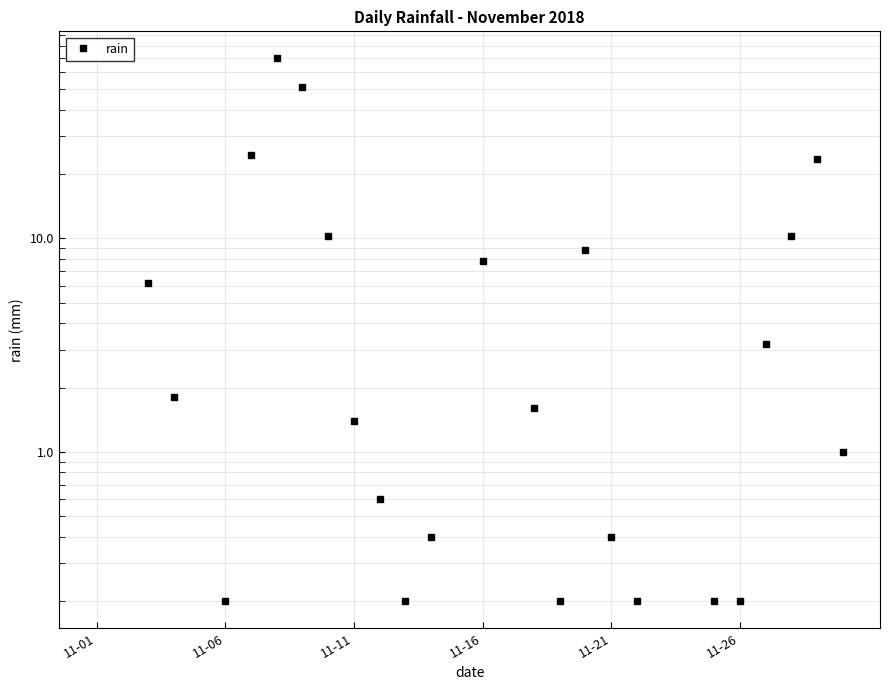

Where is the data nearest to the value 34?

6